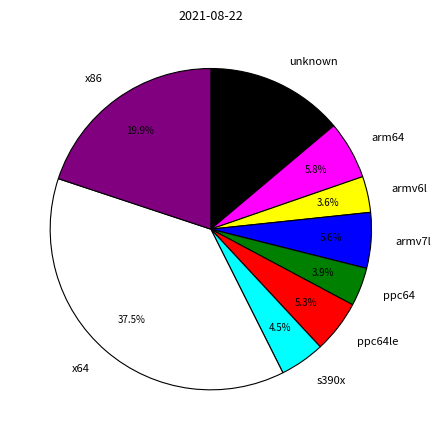

What is the largest slice in the pie chart?

x64